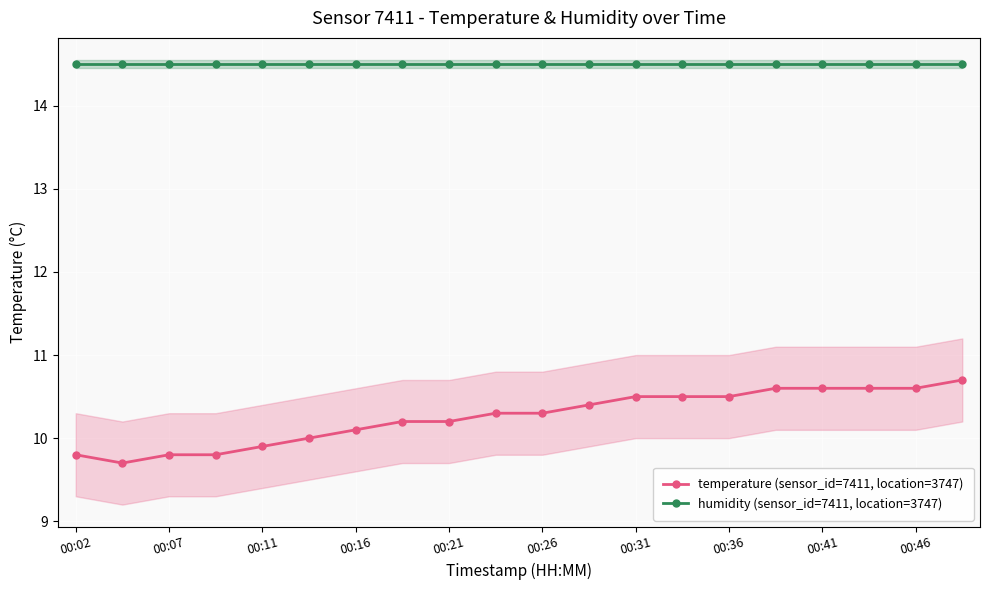

Is this an area chart (filled region under the line)?

No